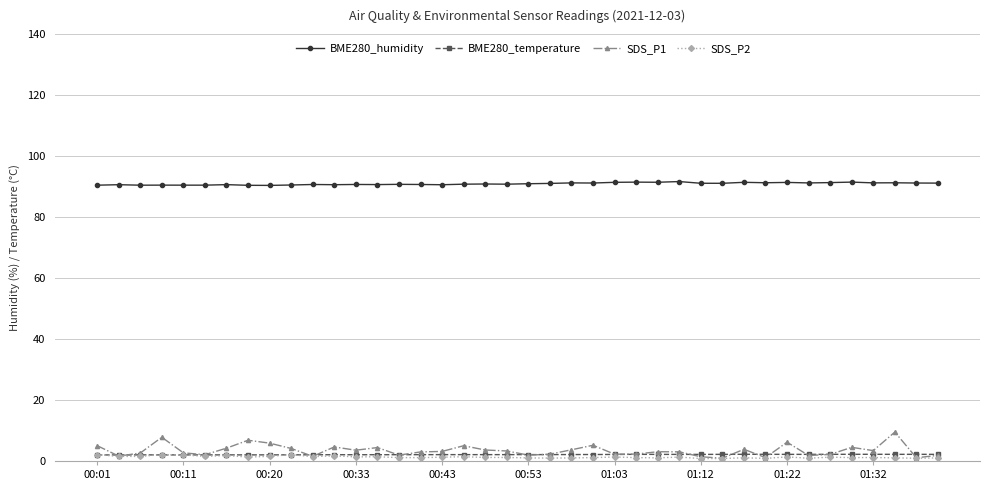

True or false: BME280_temperature has more than 1 points higher than both neighbors.

True